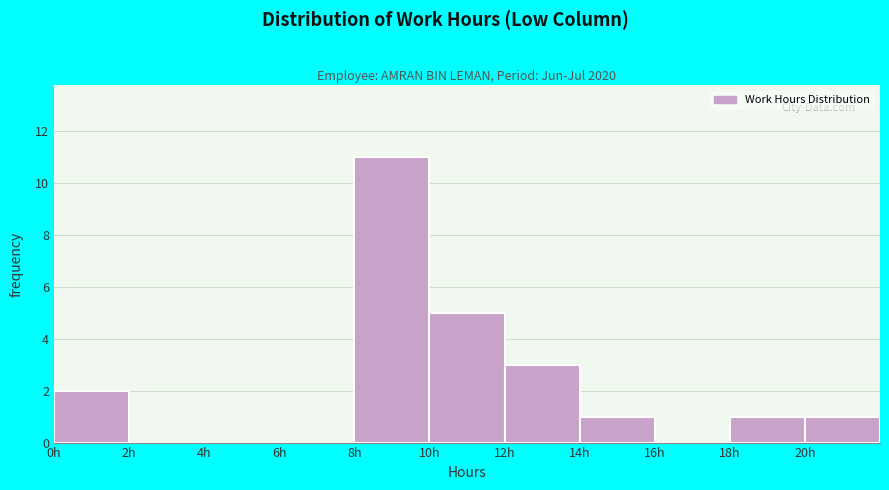

Over which range of the x-axis is the bar tallest?

8 to 10